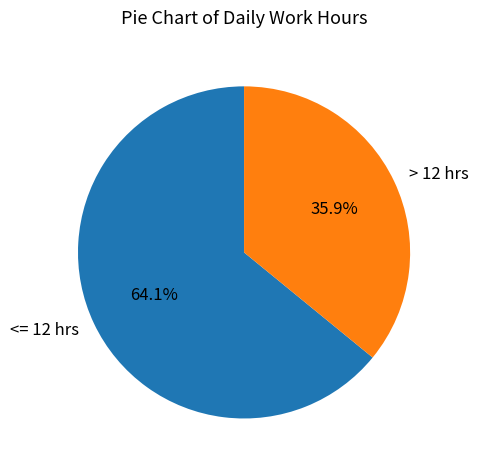

Rank the categories by value from highest to lowest.

<= 12 hrs, > 12 hrs